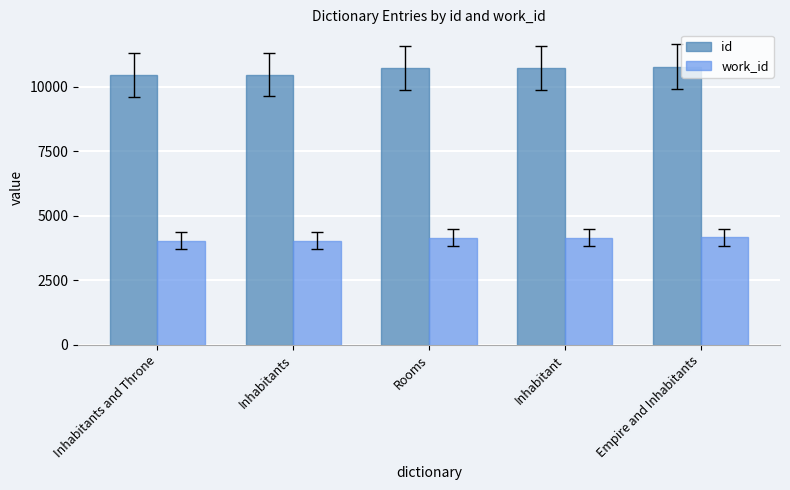

What is the total value across all series at Inhabitants and Throne?

14493